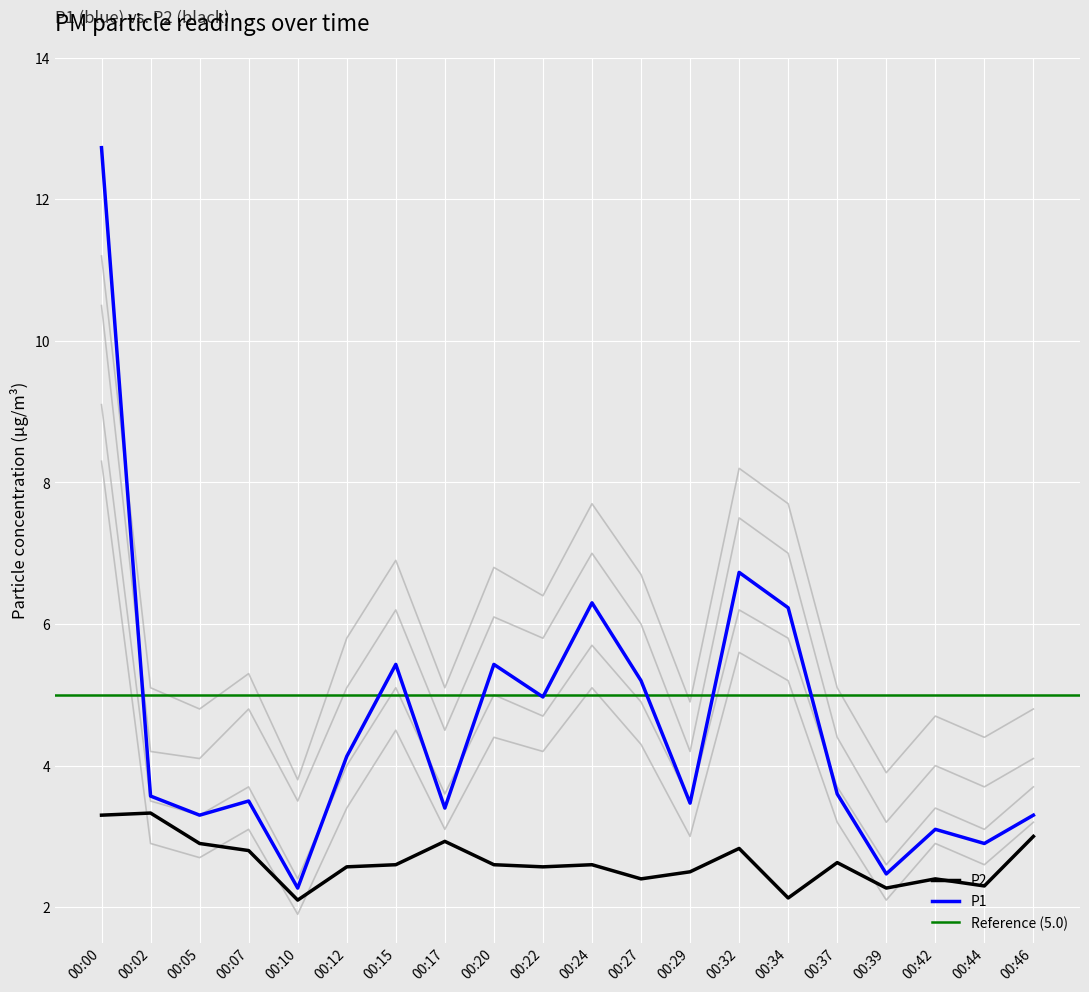

What is the maximum value shown in the chart?

12.7